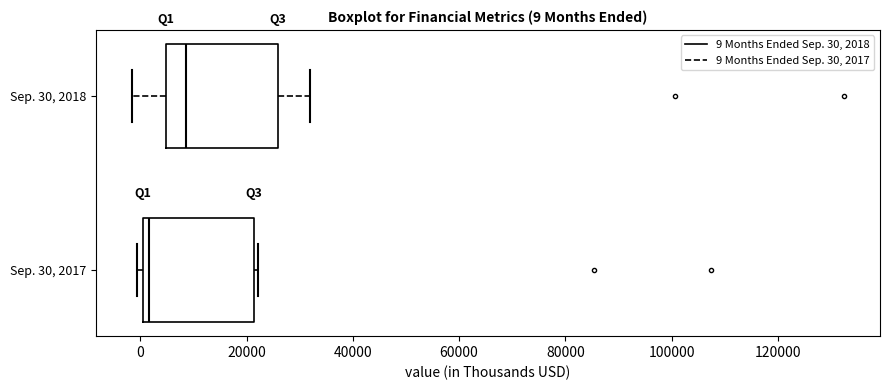

Which box has the furthest to the right median line?

Sep. 30, 2018